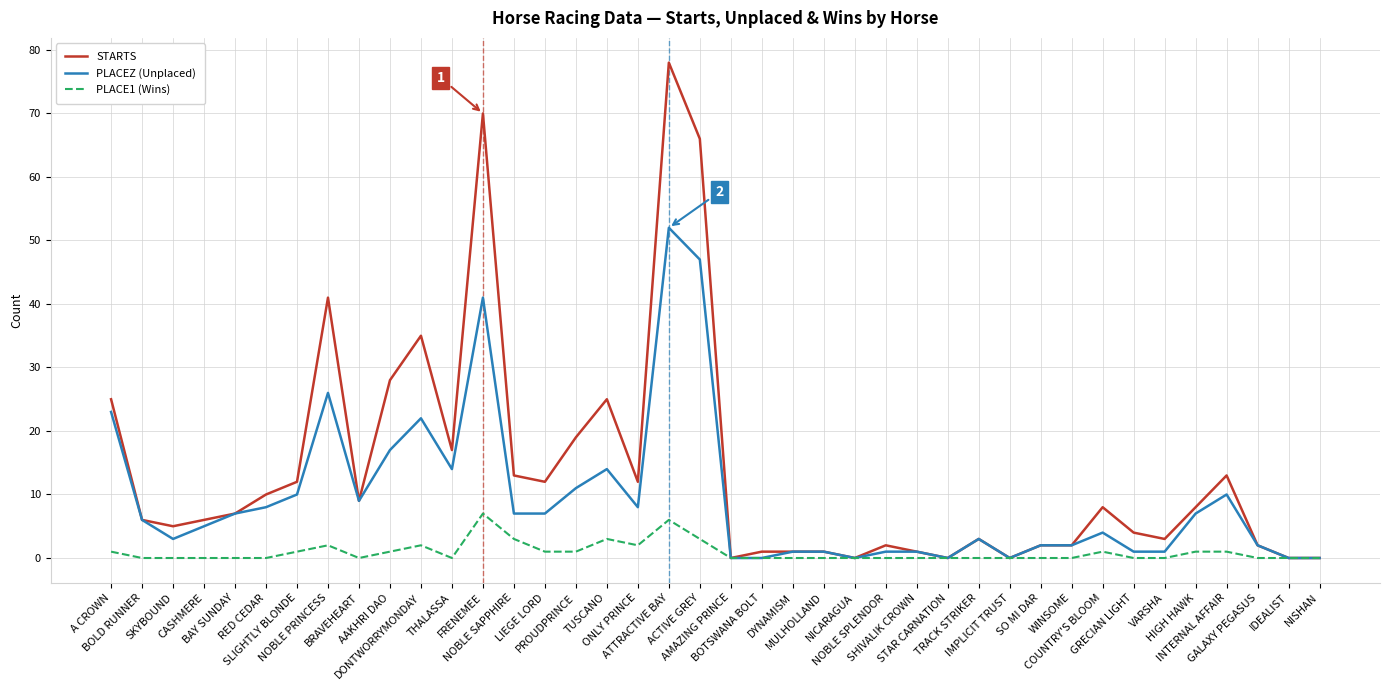

At which category is the sum across all series the highest?

ATTRACTIVE BAY